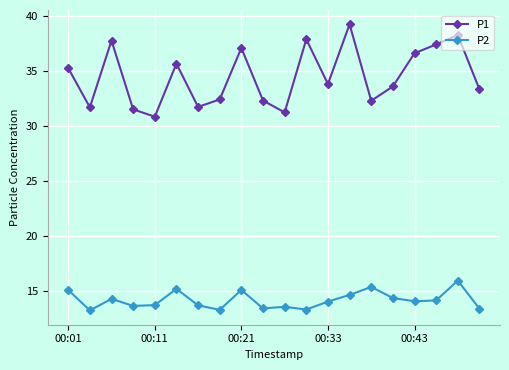

What is the minimum value shown in the chart?

13.3